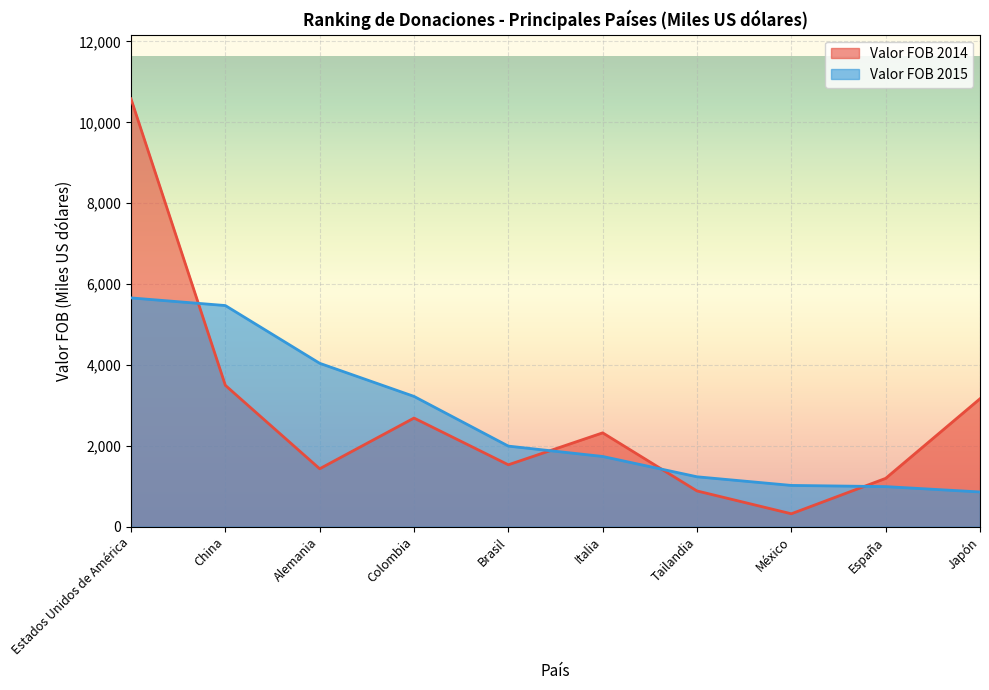

What is the sum of the Valor FOB 2015 values at Brasil and España?

2985.3